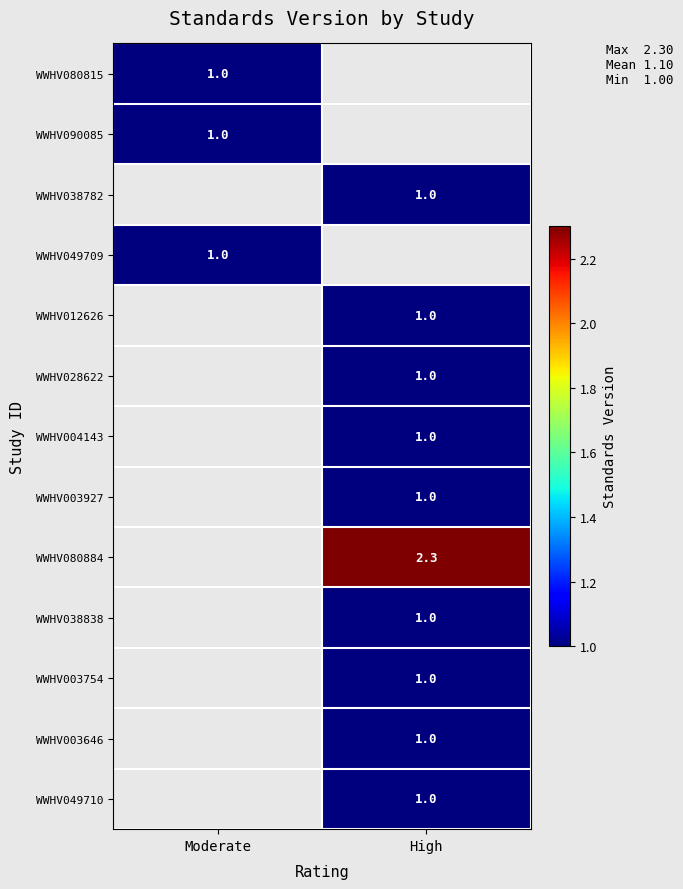

At how many categories does at least one series exceed 1?

1